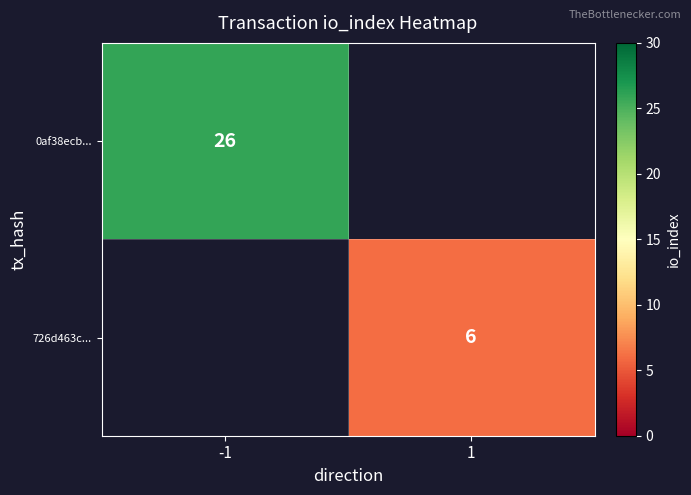

Count the number of data series in this chart.

2